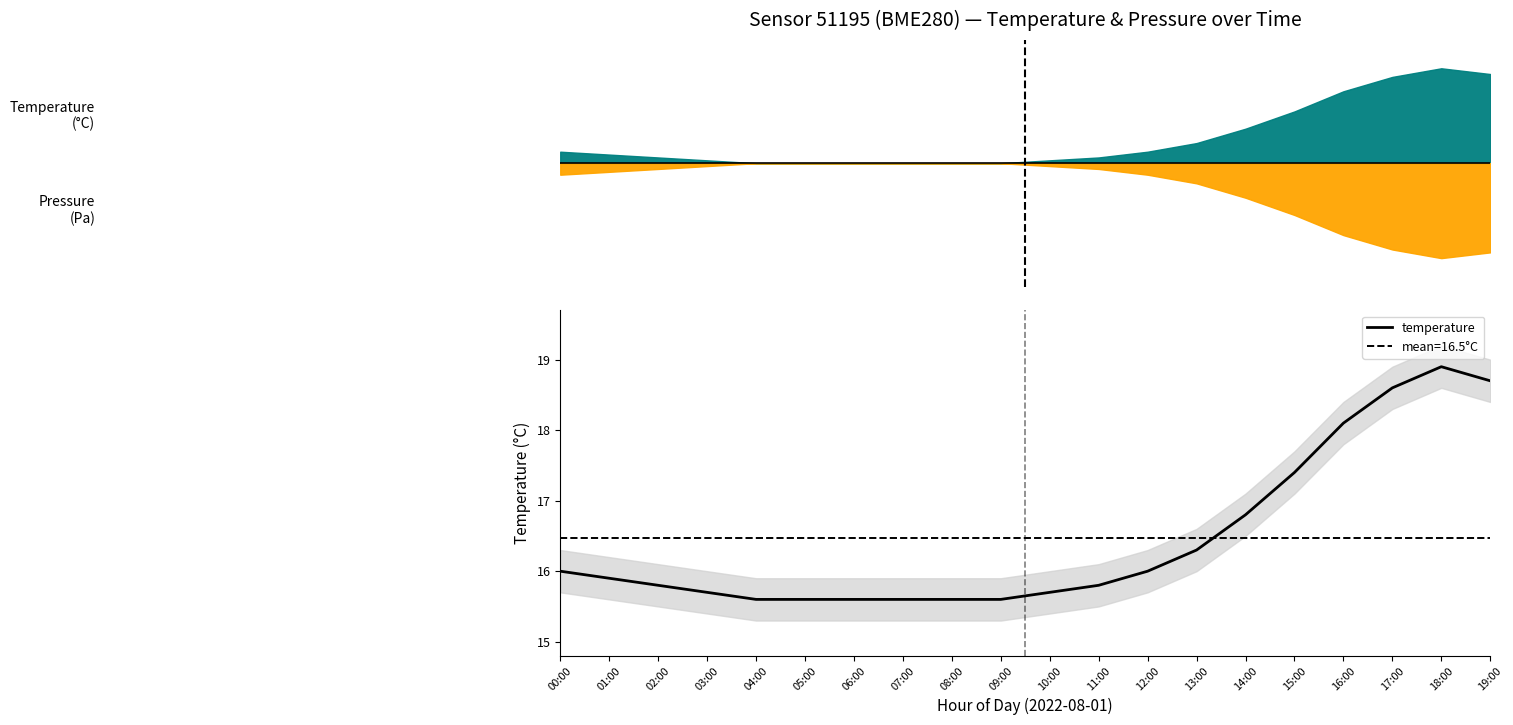

True or false: the data has more than 1 interior local peaks.

False